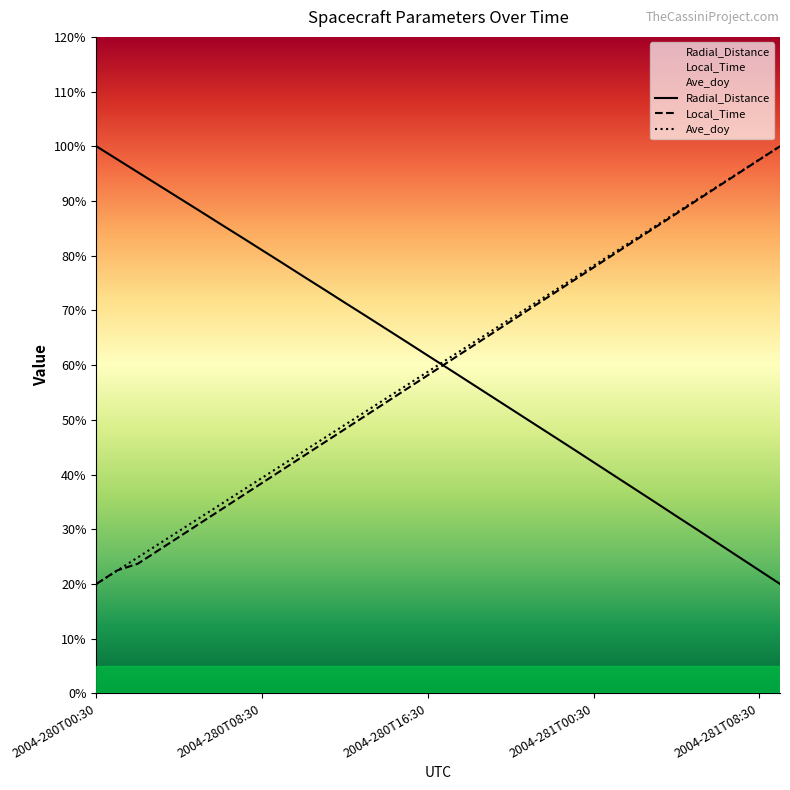

Read the Ave_doy value at 2004-280T00:30.

20.0